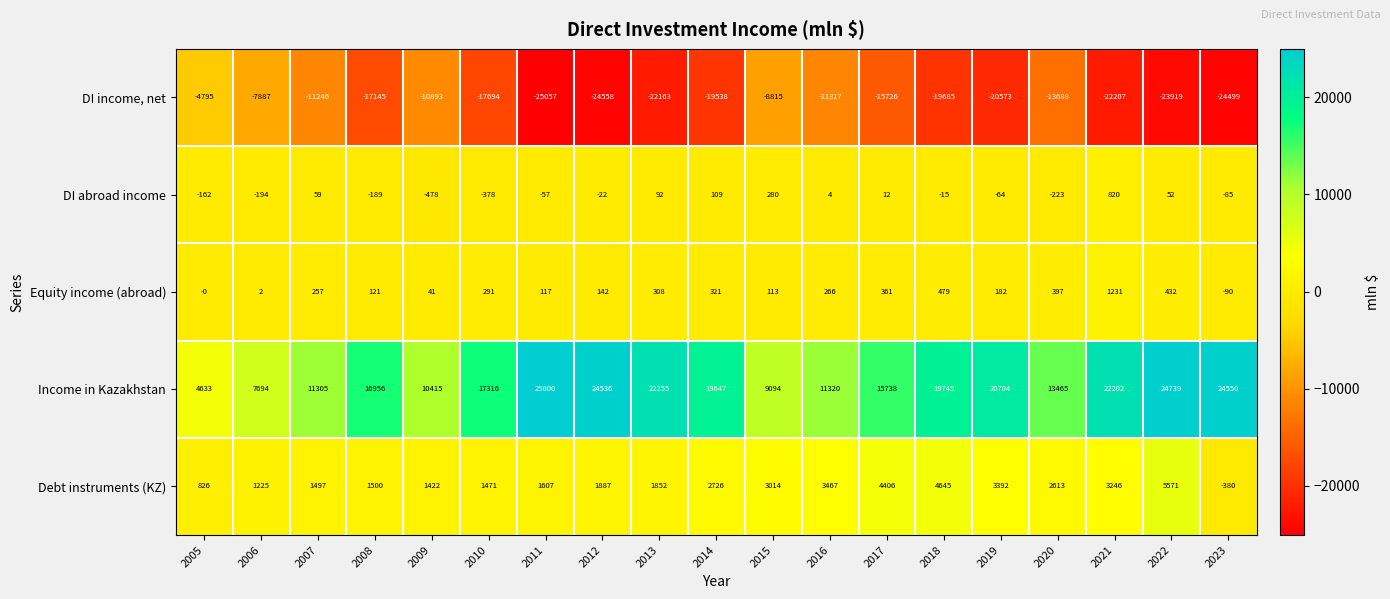

What is the sum of the Debt instruments (KZ) values at 2011 and 2023?

1227